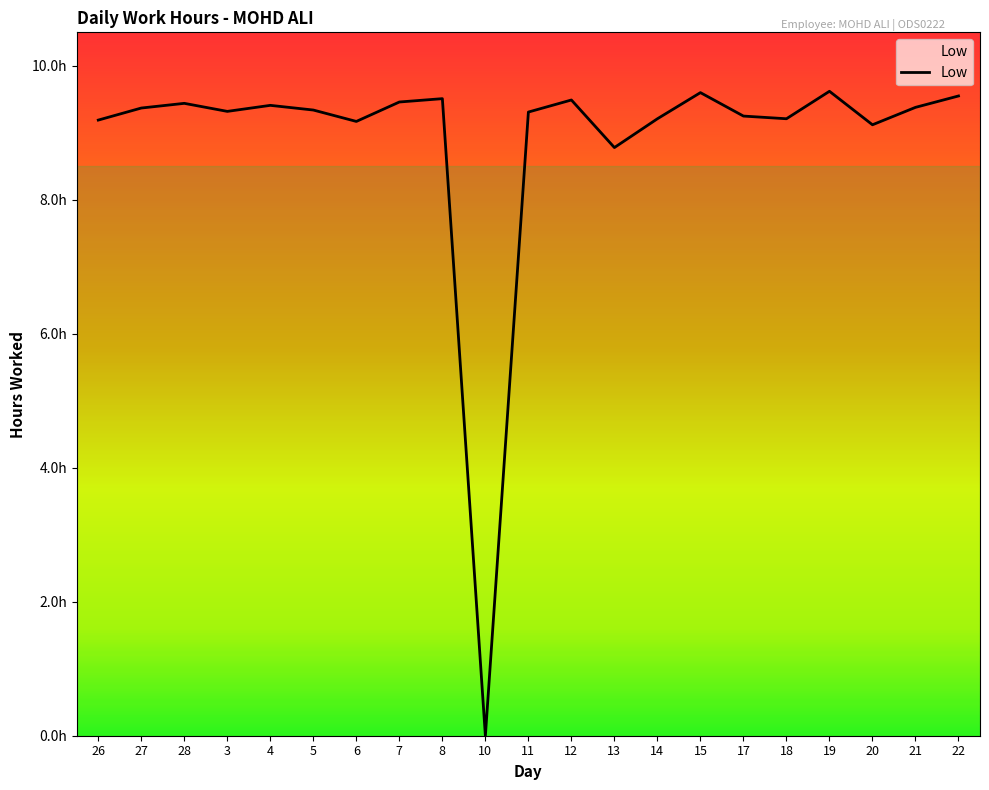

Does the chart have visible grid lines?

No